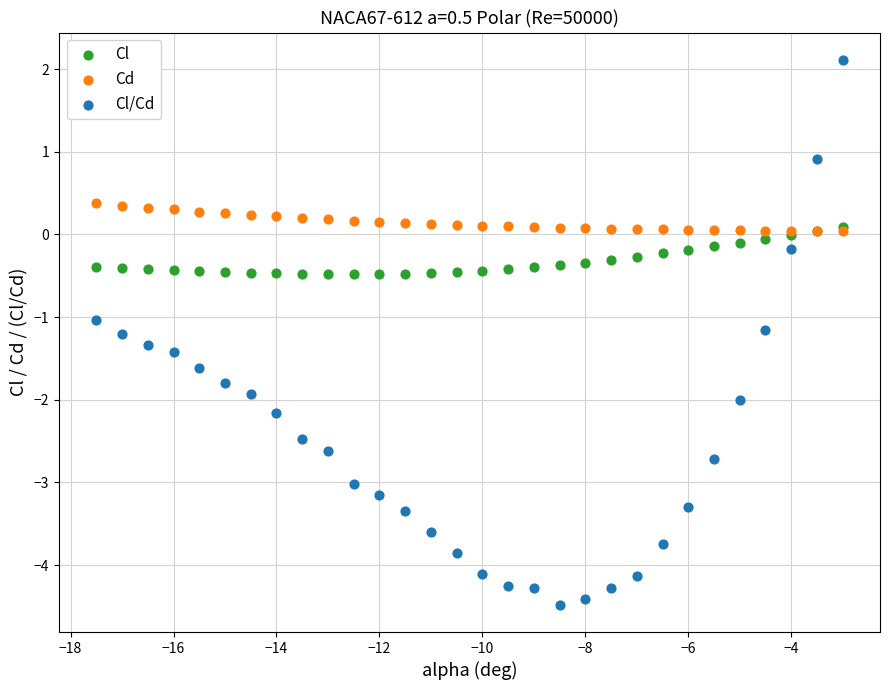

Which series has the largest Y range (max minus min)?

Cl/Cd